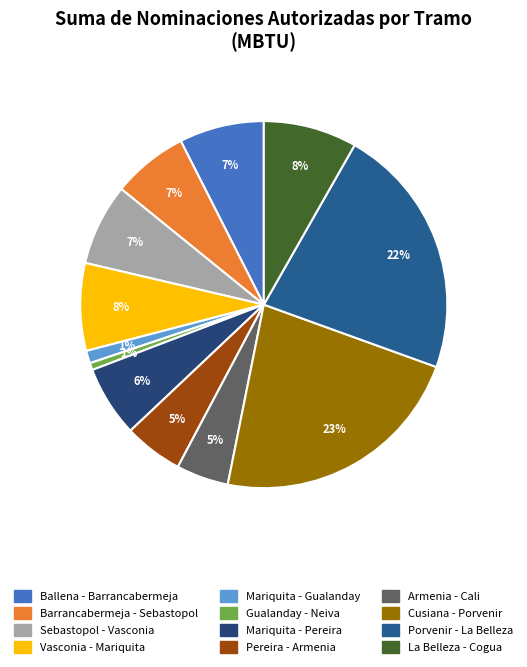

The Vasconia - Mariquita slice represents 16% of the pie. True or false?

False